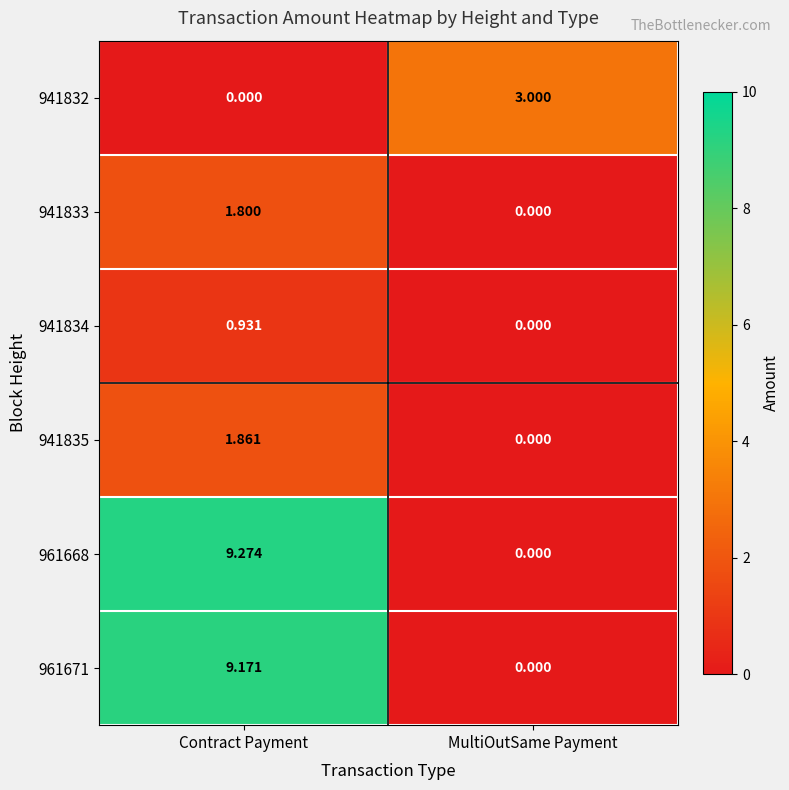

Which series has the largest total across all categories?

961668